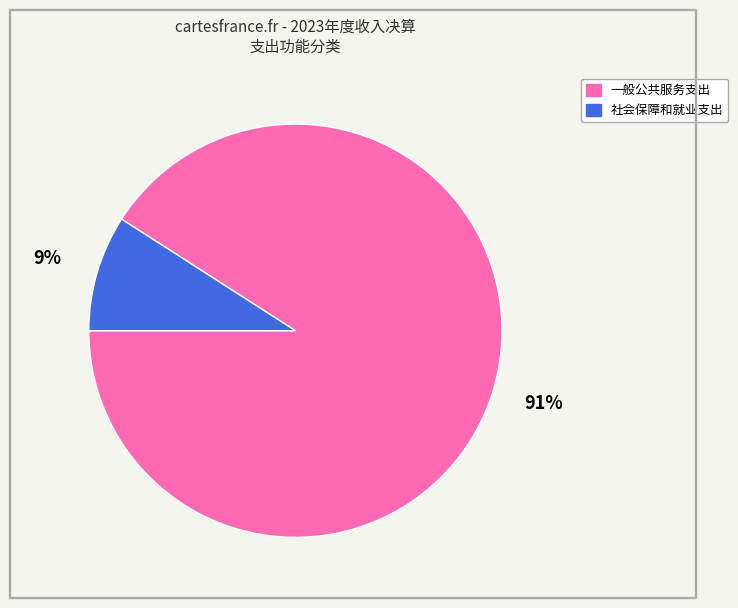

Which category has the smallest portion of the pie?

社会保障和就业支出